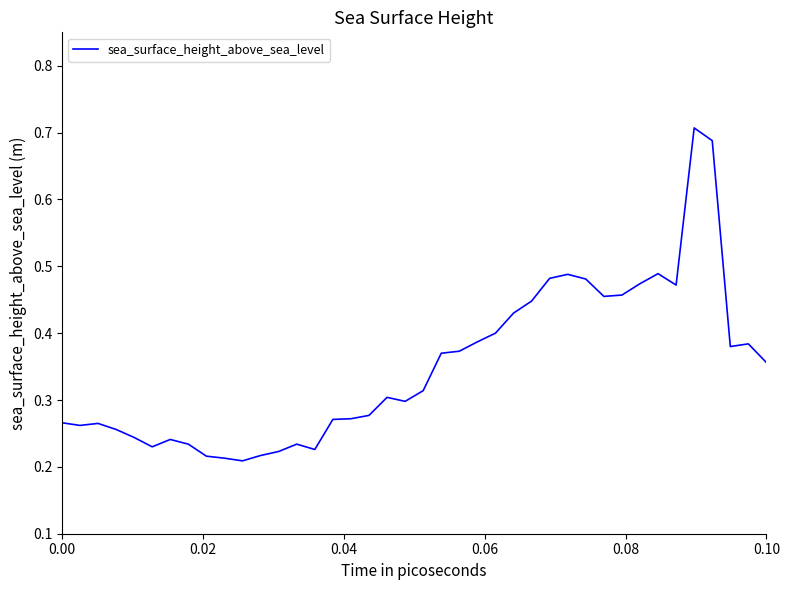

What is the difference between the maximum and minimum values?

0.5